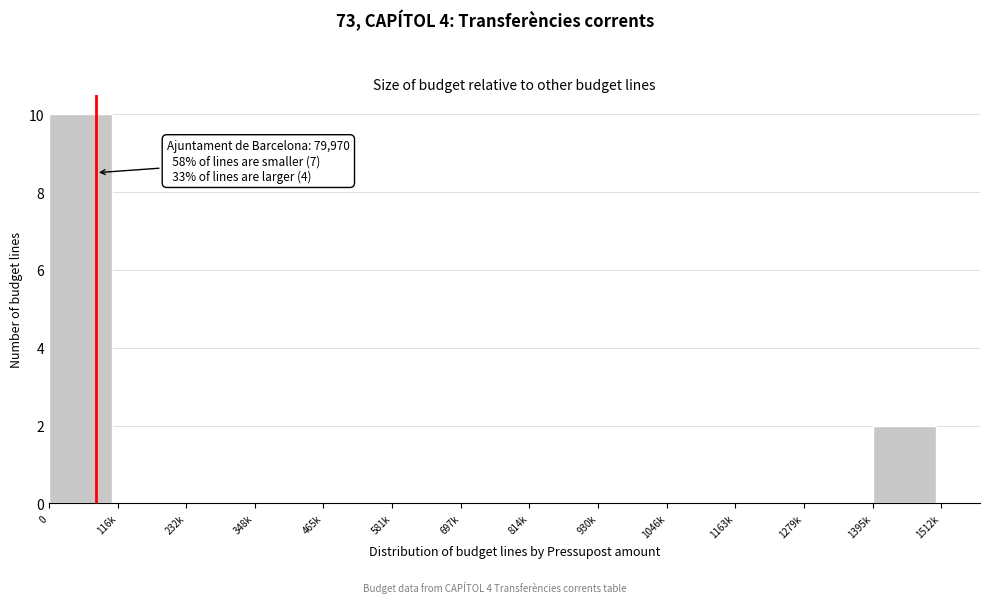

Reading right to left, transcribe all the data shown in this chart.

1395k=2	1279k=0	1163k=0	1046k=0	930k=0	814k=0	697k=0	581k=0	465k=0	348k=0	232k=0	116k=0	0=10